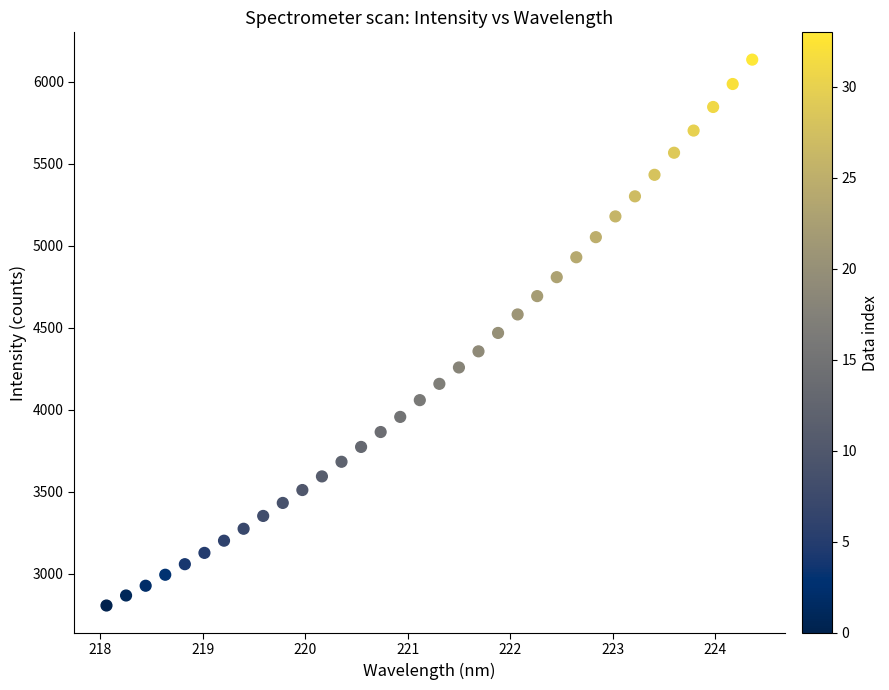

What is the range of Y values (max minus min)?

3329.9